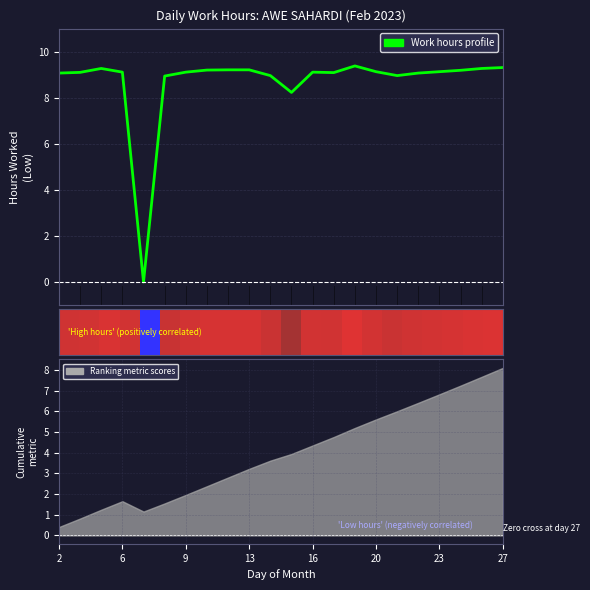

How many data points does each series have?

22